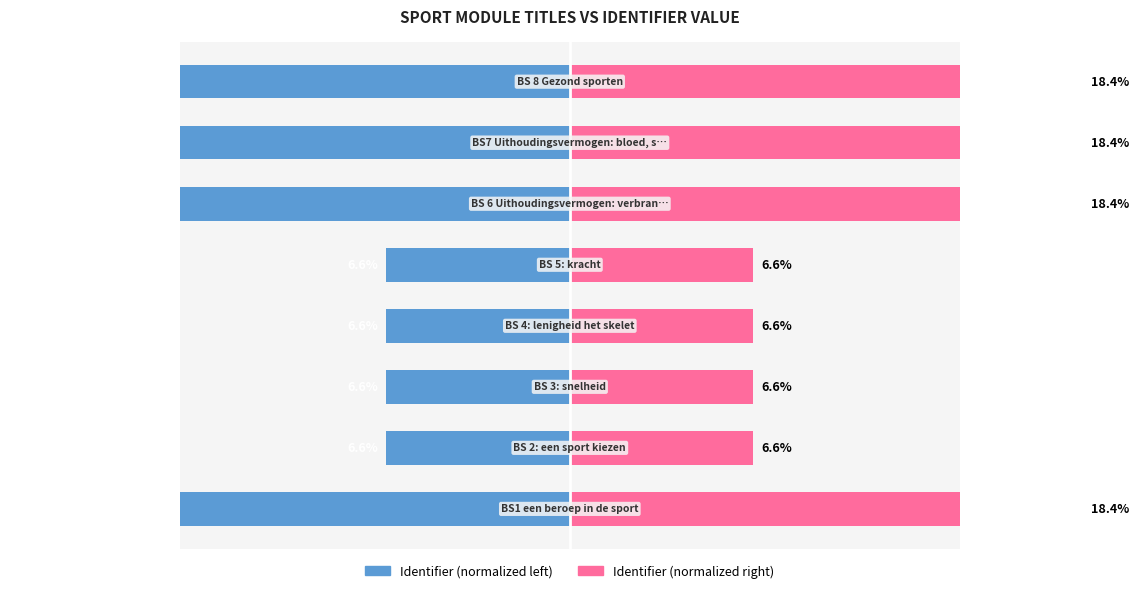

How many distinct data groups are displayed?

2